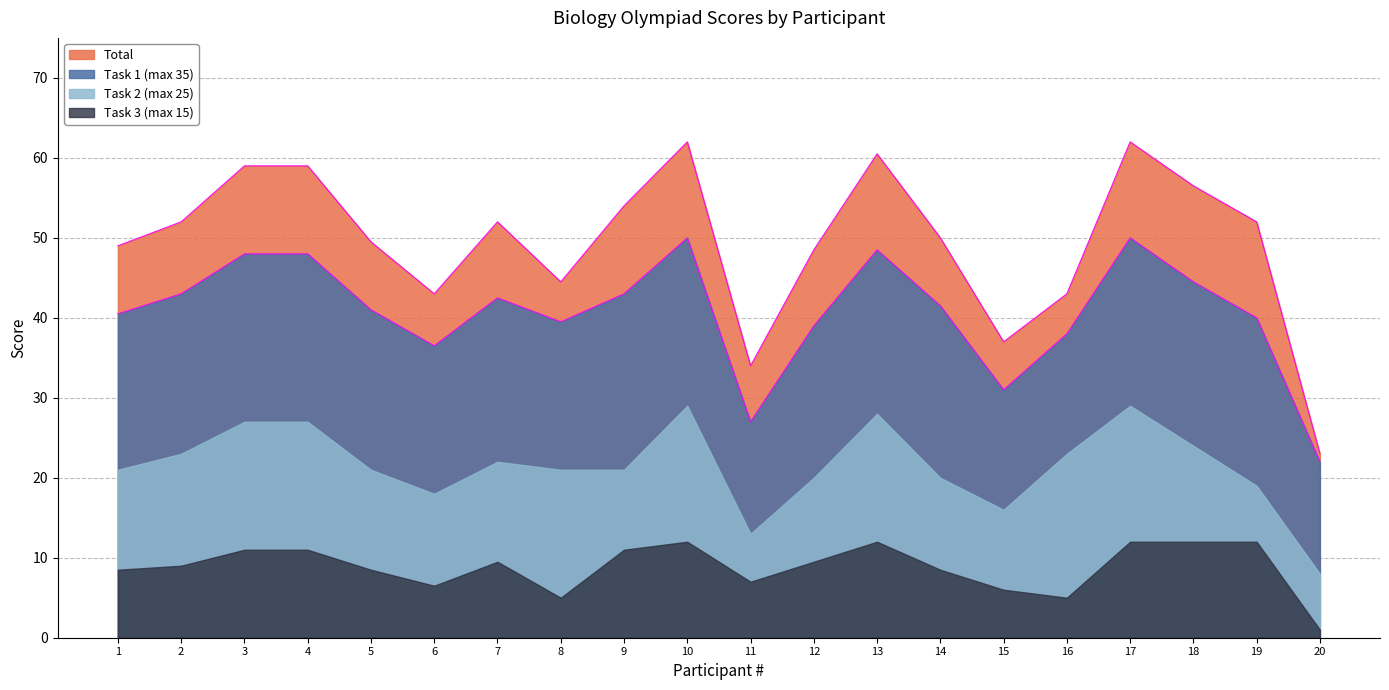

The Task 3 (max 15) series shows 4.0 at 2. True or false?

False